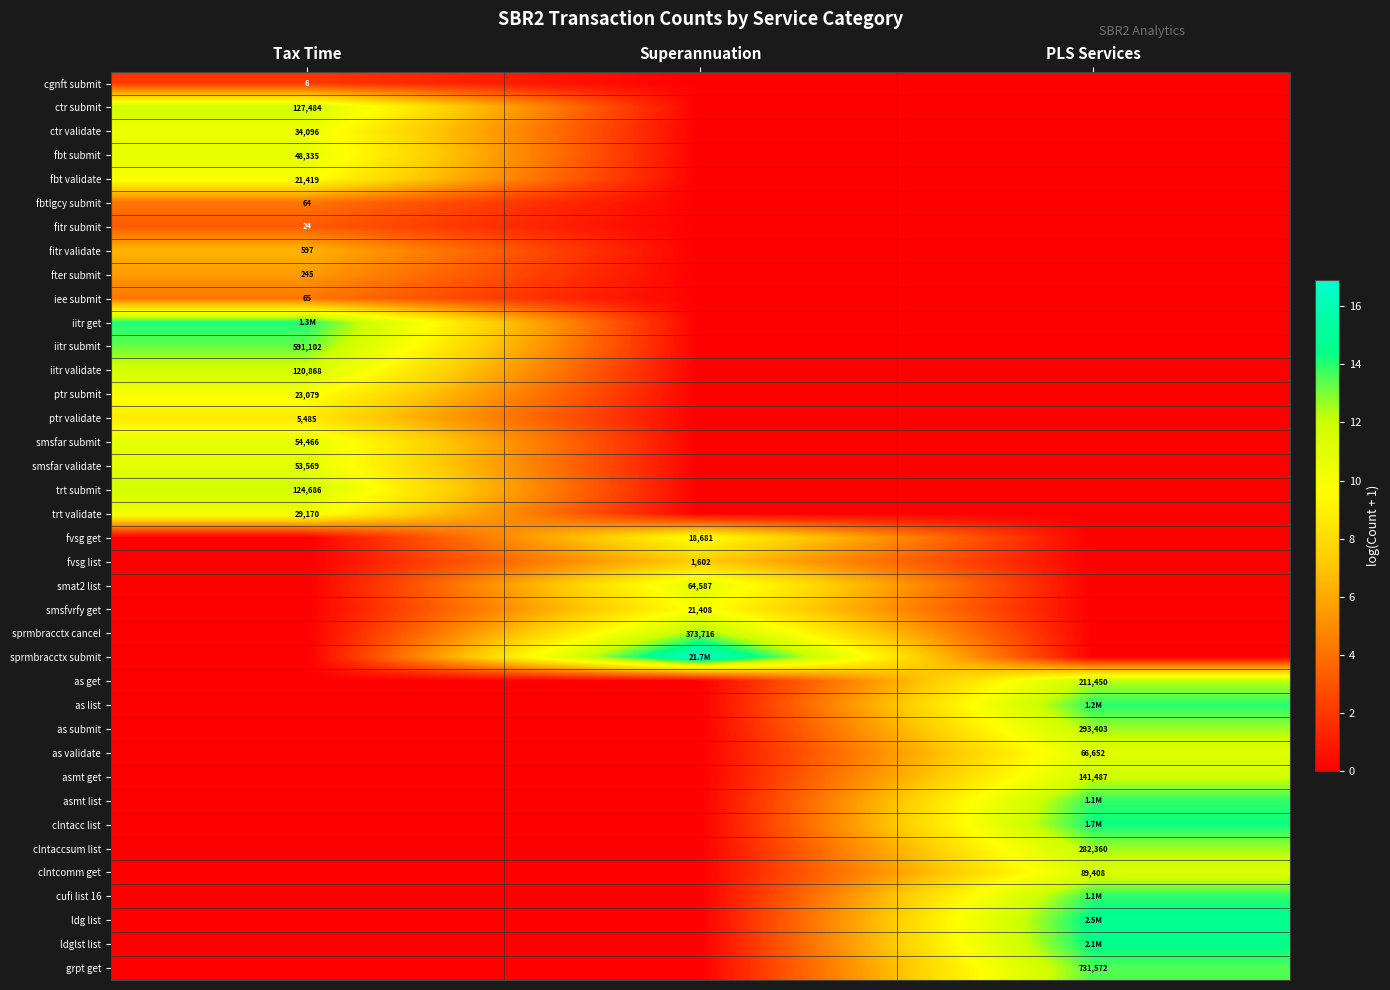

Is the value of clntacc list at Superannuation greater than the value of cufi list 16 at Tax Time?

No